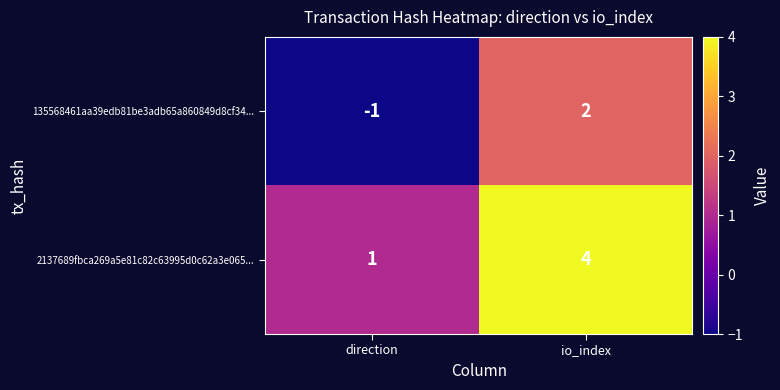

Reading left to right, extract all data points from this chart.

135568461aa39edb81be3adb65a860849d8cf34...: -1	2
2137689fbca269a5e81c82c63995d0c62a3e065...: 1	4